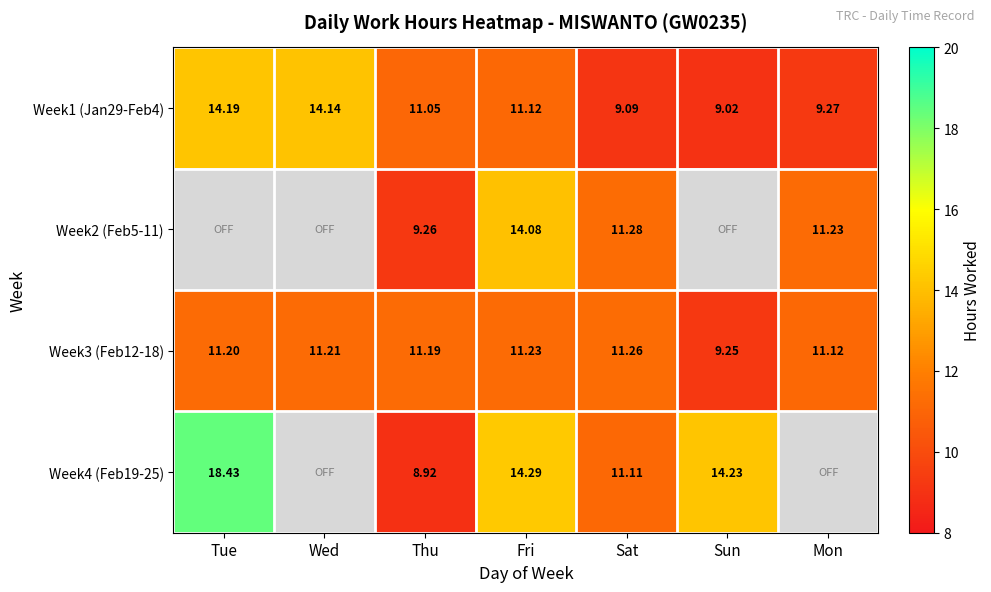

Which label corresponds to the largest value in the chart?

Tue